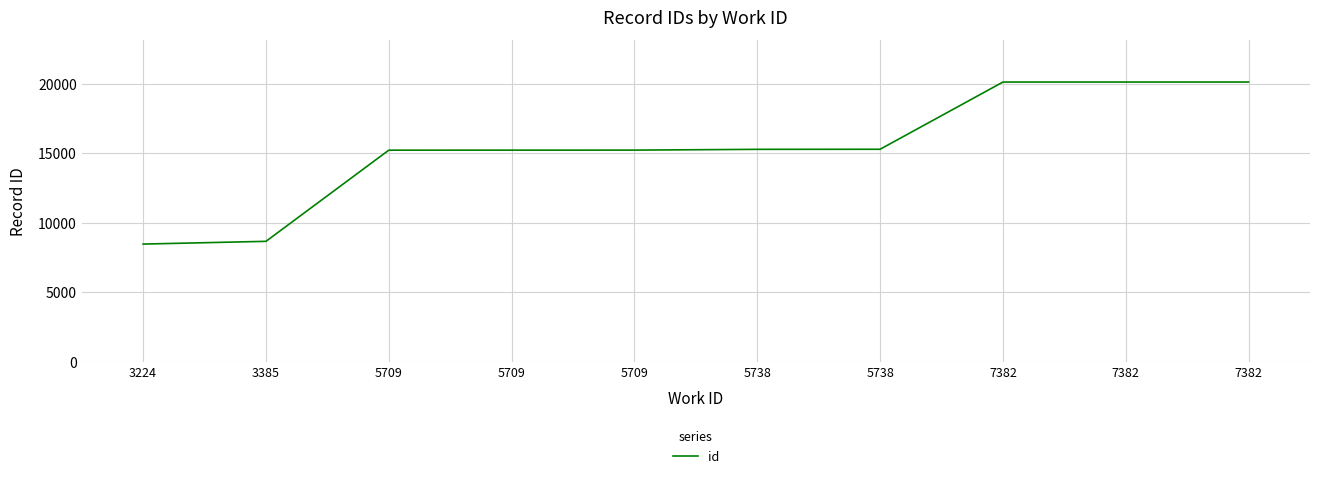

Reading right to left, transcribe all the data shown in this chart.

20142	20141	20140	15299	15293	15237	15235	15233	8666	8468